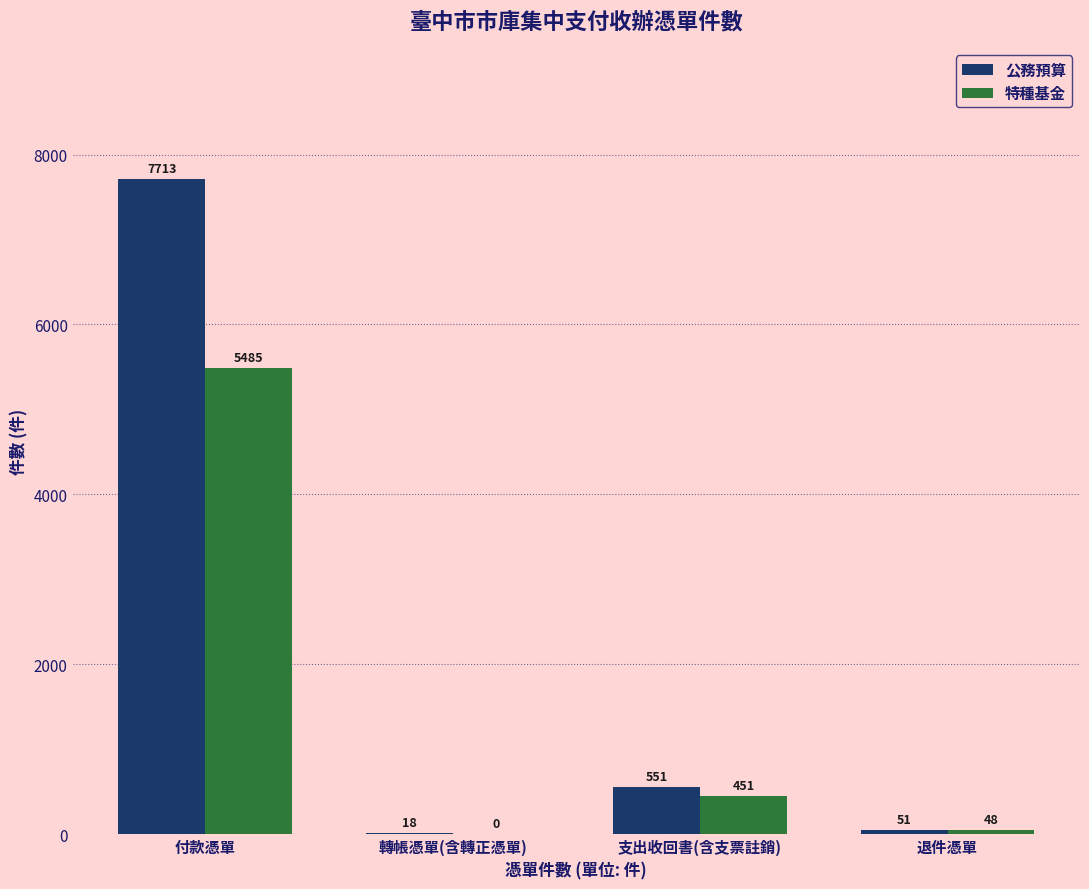

What is the sum of the 特種基金 values at 退件憑單 and 轉帳憑單(含轉正憑單)?

48